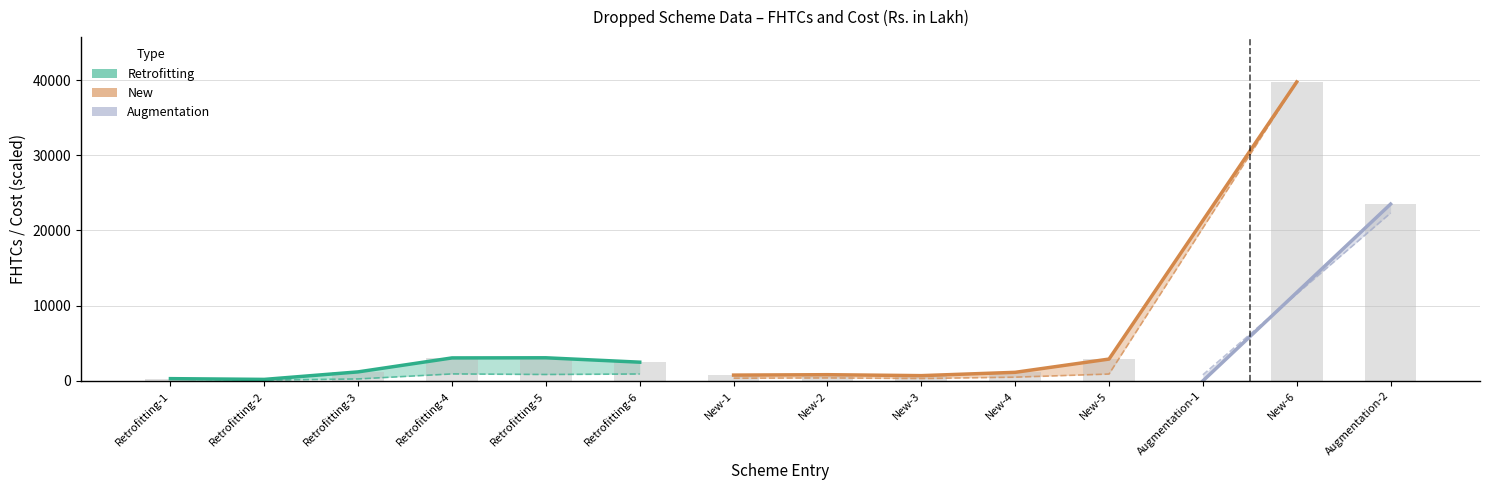

What is the label of the 7th bar from the right?

New-2